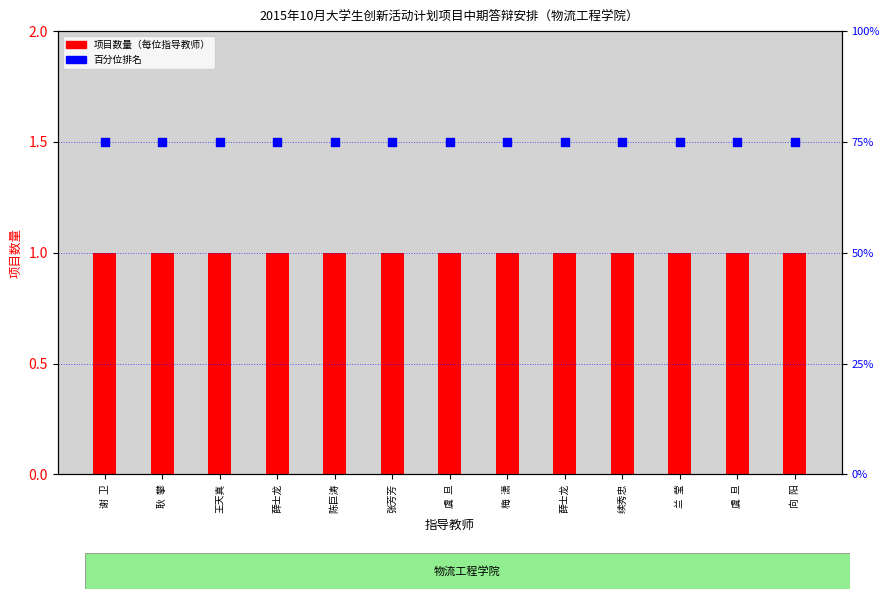

Which series reaches the maximum Y coordinate?

百分位排名